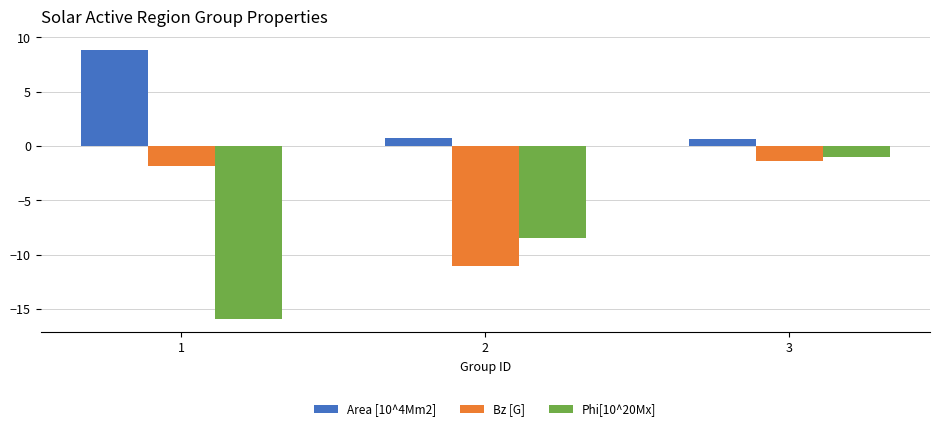

What is the maximum value shown in the chart?

8.8